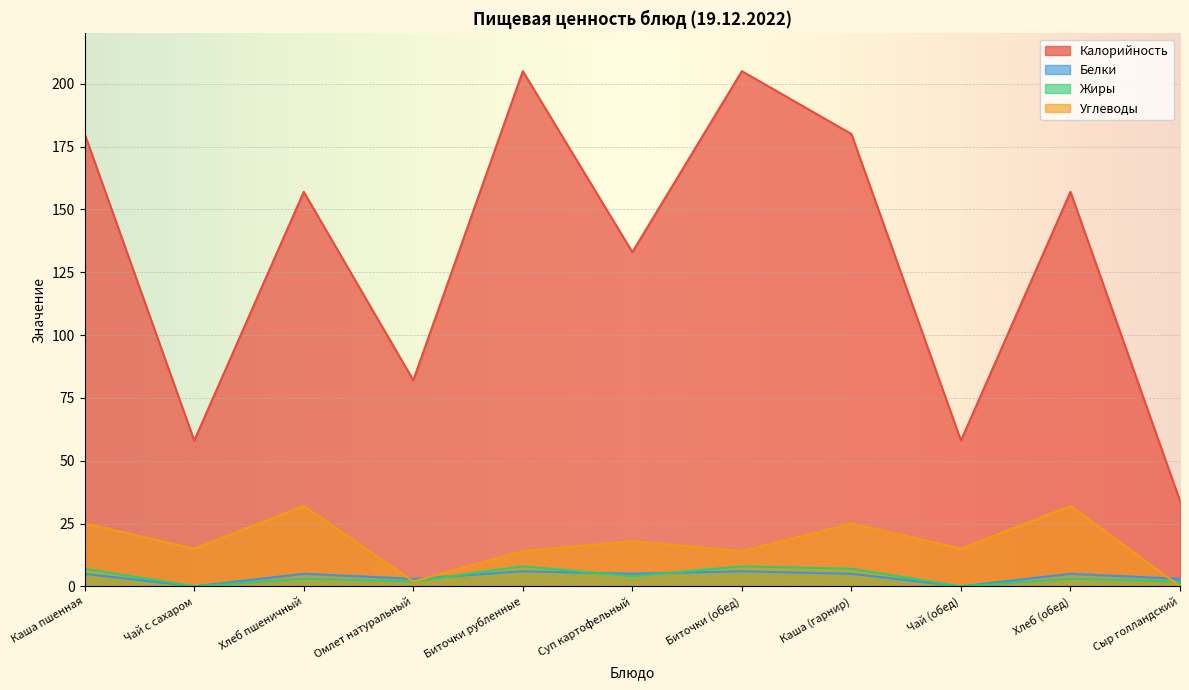

At which category does the chart reach its minimum across all series?

Чай с сахаром